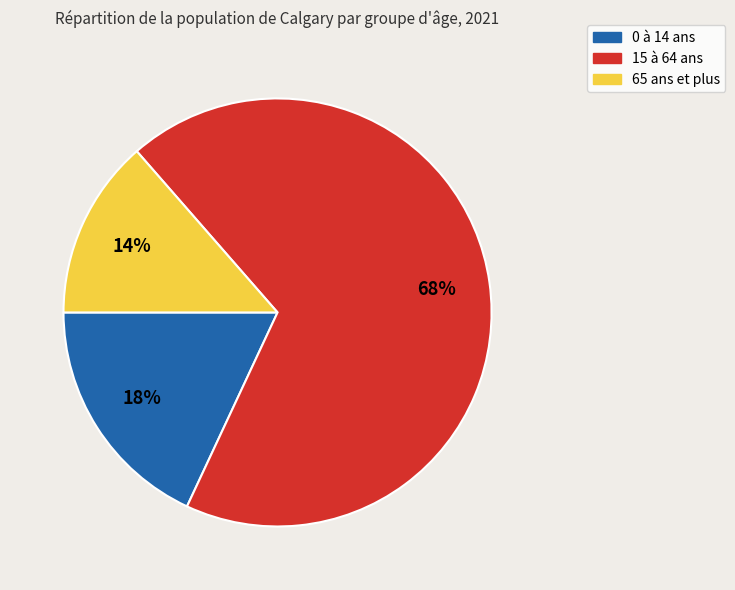

To the nearest percent, what percentage of the pie is 15 à 64 ans?

68%